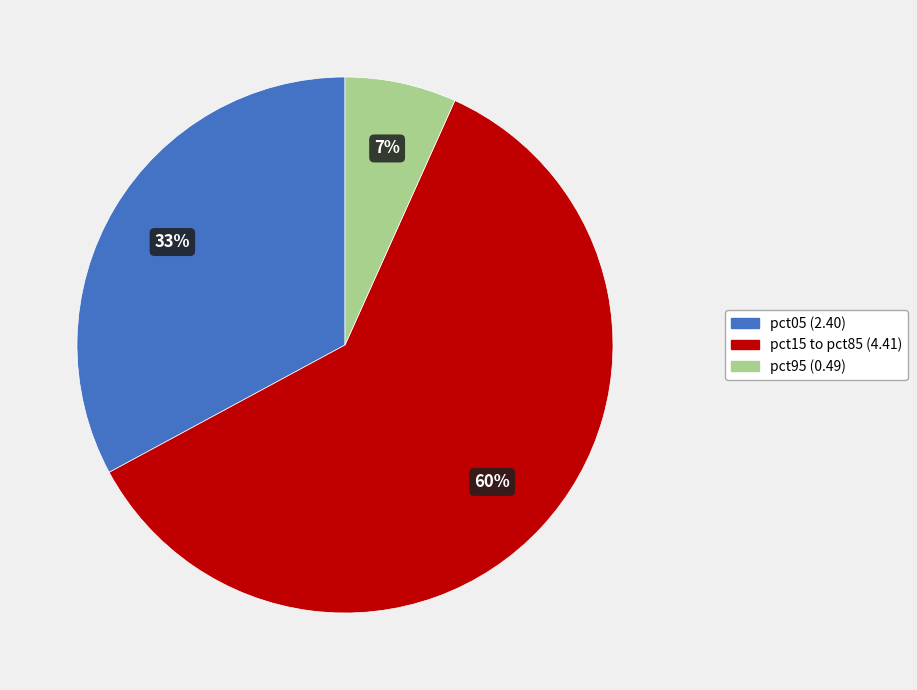

Does any single category account for the majority?

Yes